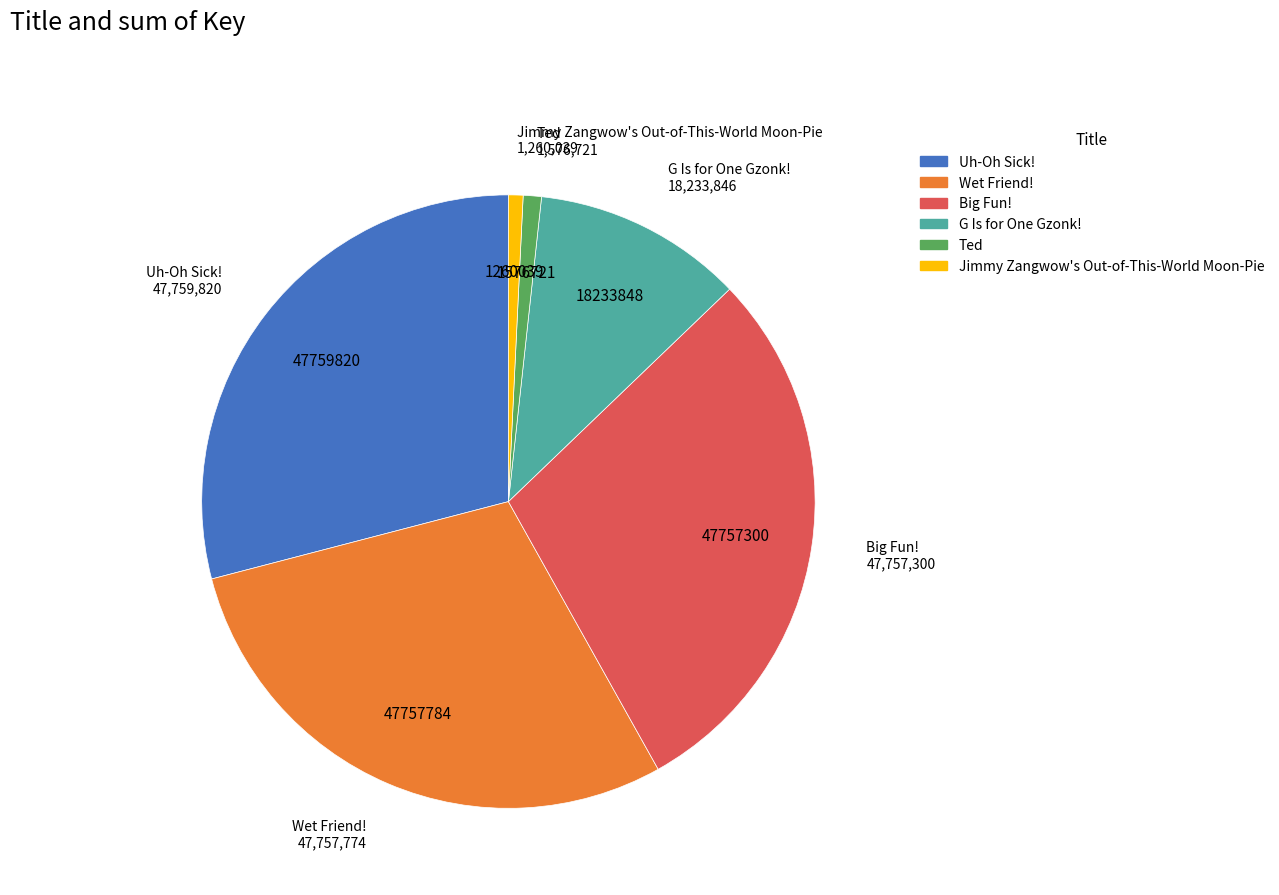

Is there any slice that represents more than half of the pie?

No